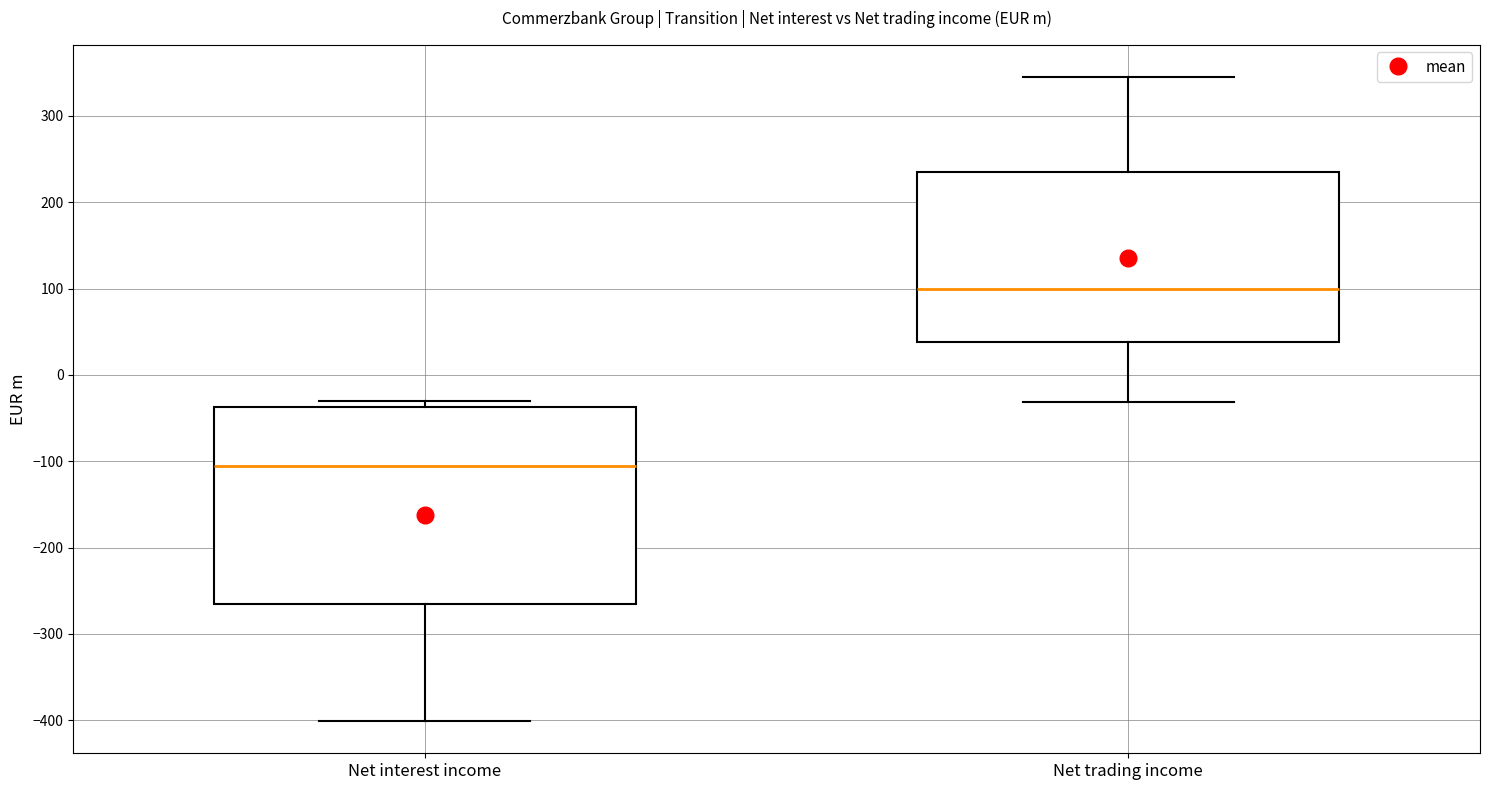

Reading left to right, read every box against the y-axis: the position of its median line, the range the box covers, and the ends of its whiskers. The values are not printed on the chart, so give them approximately, as read against the axis.

Net interest income: median -110, box -260 to -40, whiskers -400 to -30
Net trading income: median 100, box 40 to 230, whiskers -30 to 350